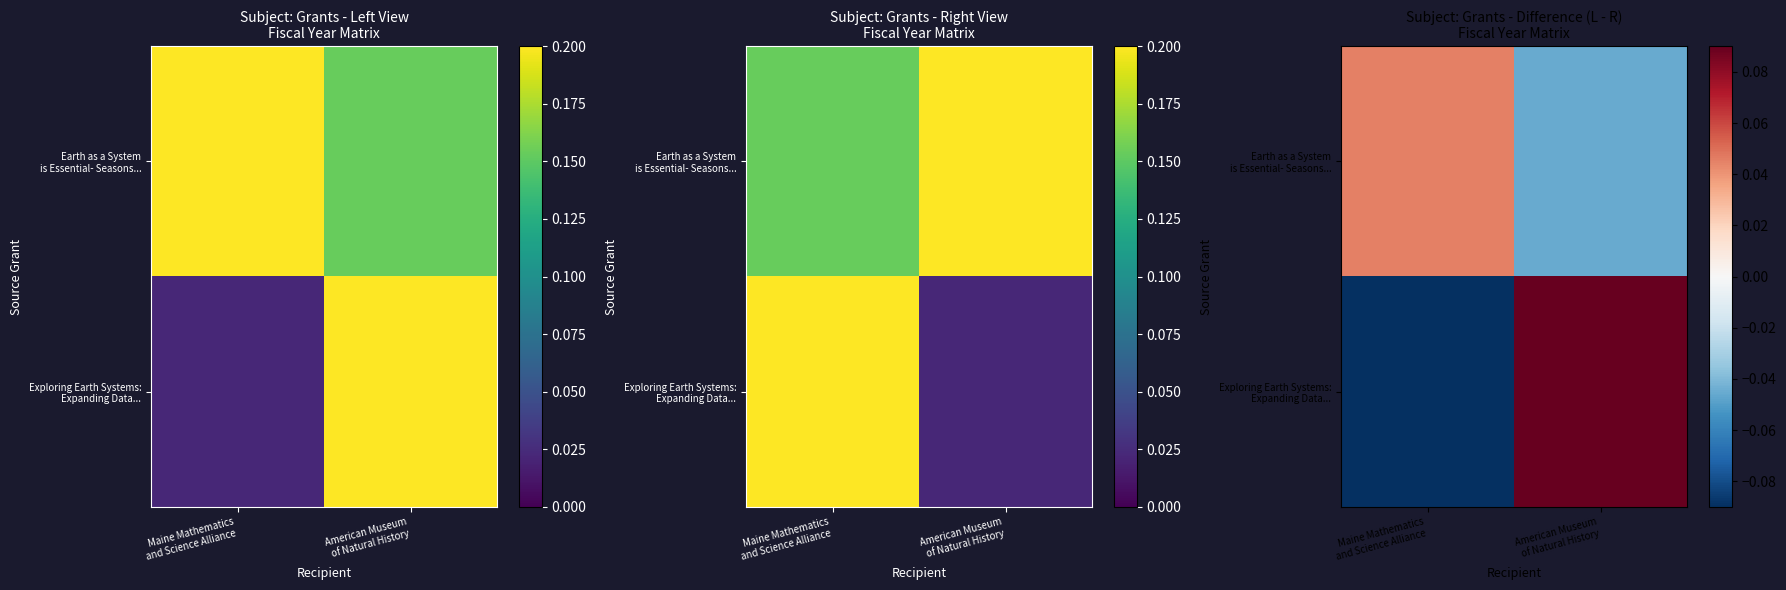

The Earth as a System is Essential- Seasons... series shows -0.0 at American Museum of Natural History. True or false?

True